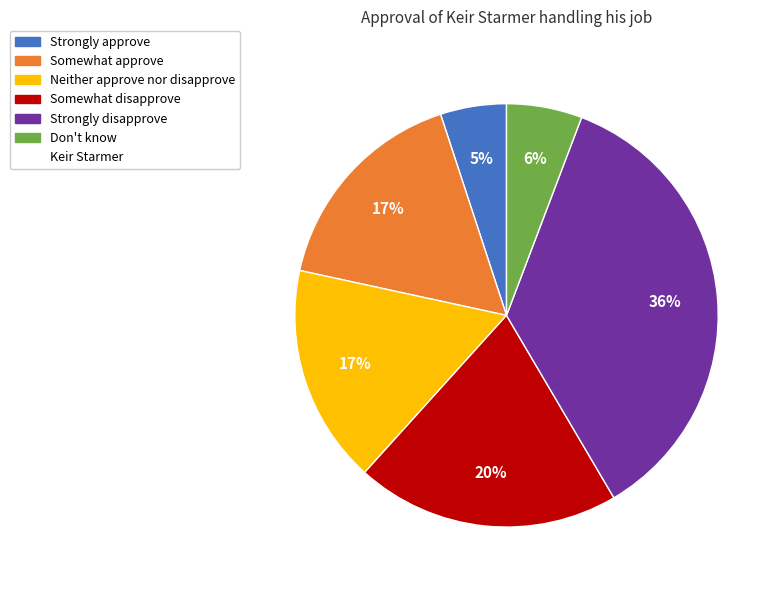

To the nearest percent, what is the average slice percentage?

17%